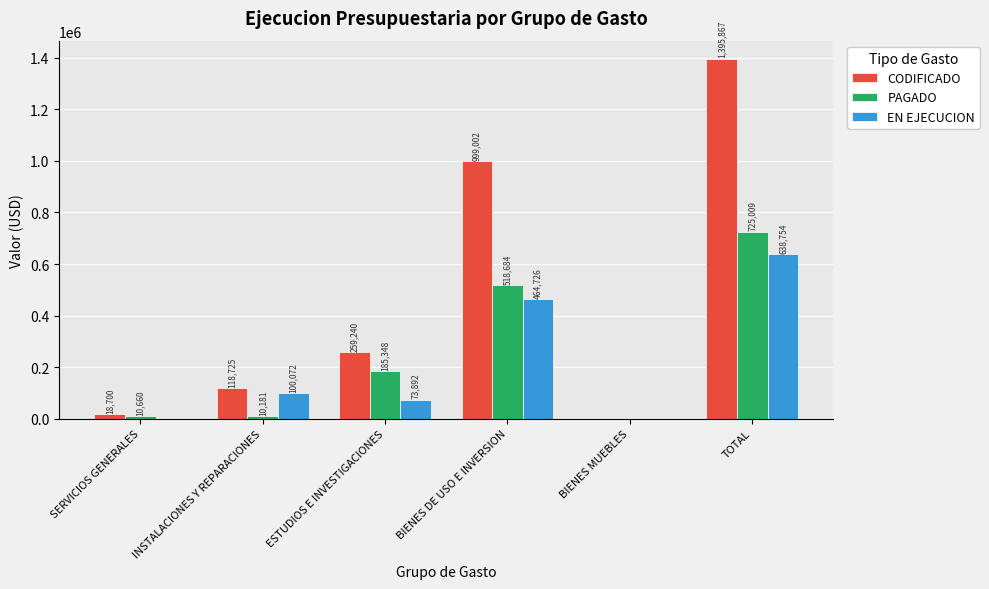

Is it true that CODIFICADO equals 507241.1 at TOTAL?

False